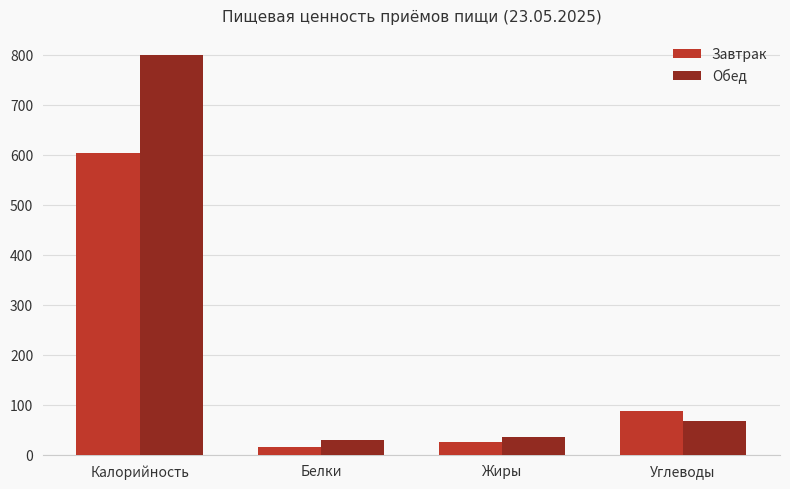

Where is Завтрак nearest to the value 309?

Углеводы